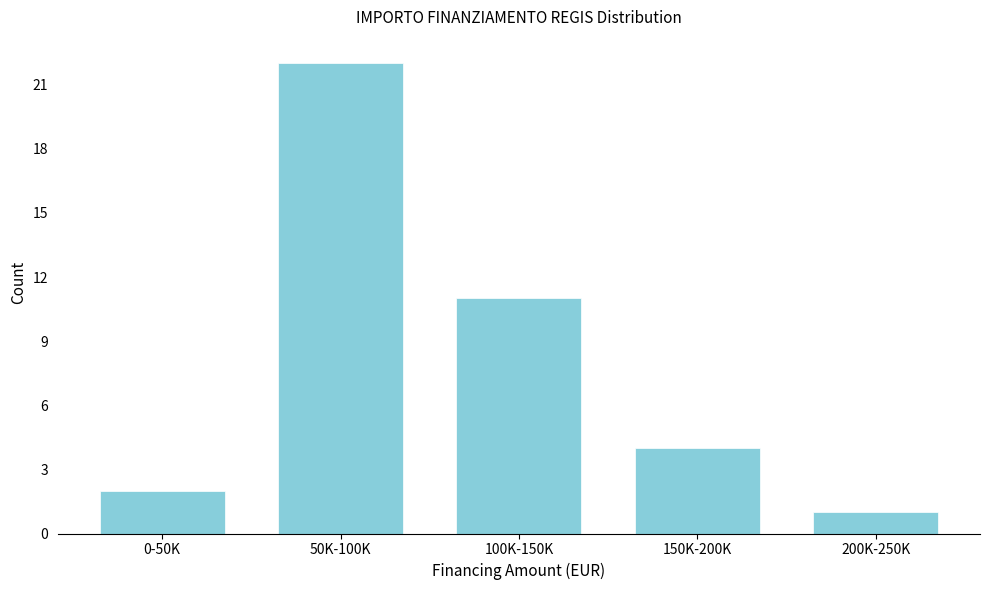

Reading left to right, what are all the values shown in this chart?

2	22	11	4	1